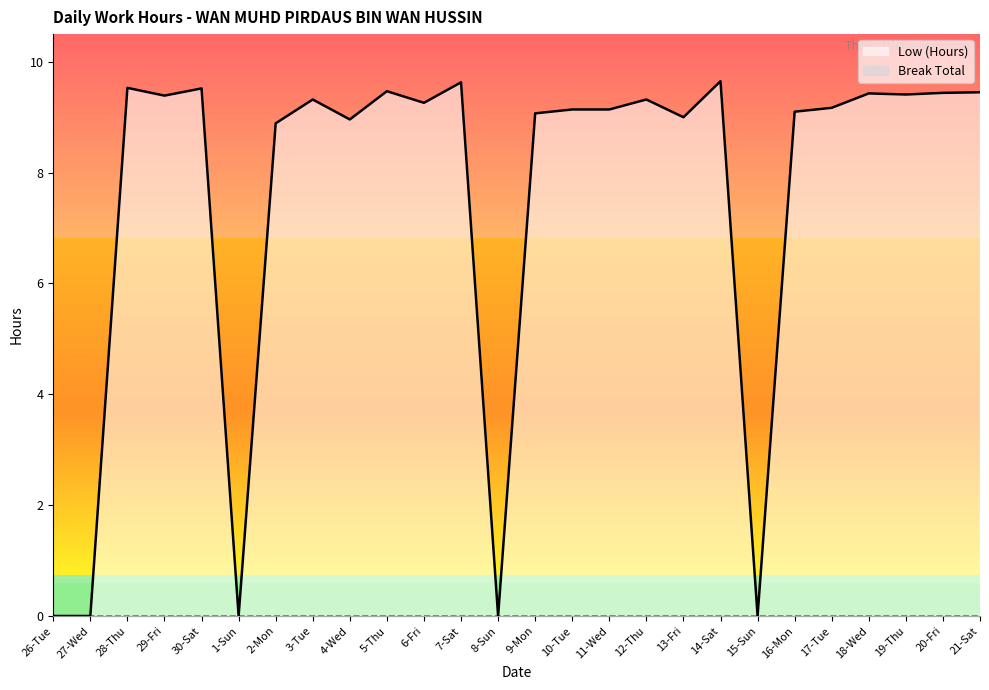

At which category does the chart reach its peak across all series?

14-Sat